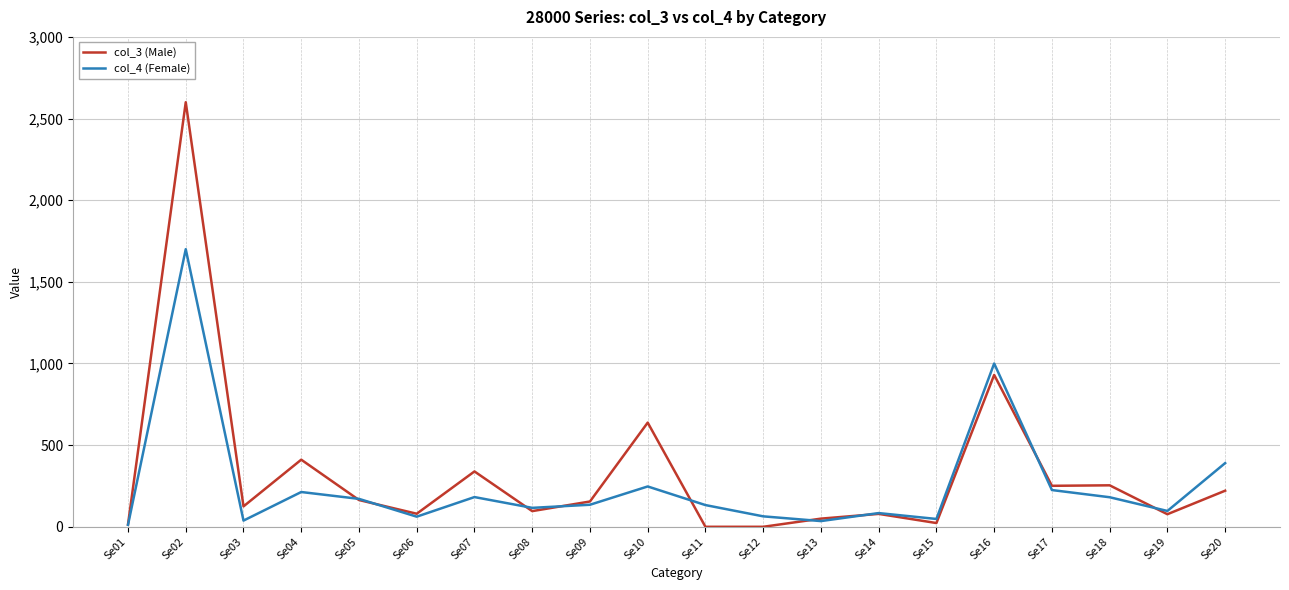

Which series has the largest range (max minus min)?

col_3 (Male)